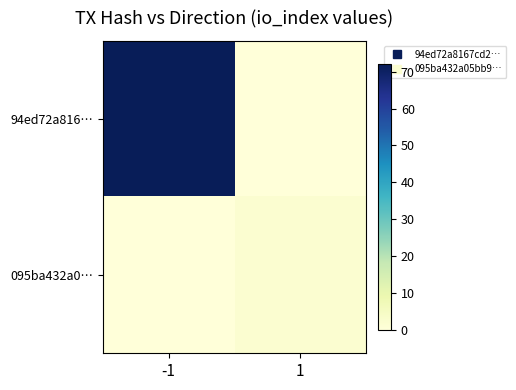

At which category is the sum across all series the highest?

-1